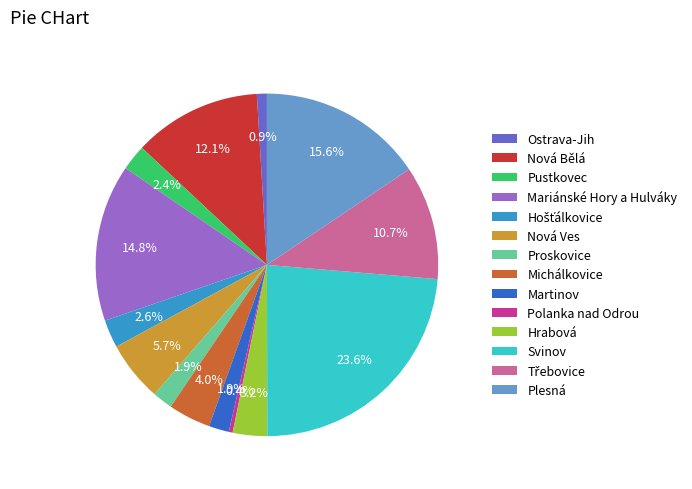

How much of the chart is everything except Michálkovice?

96.0%